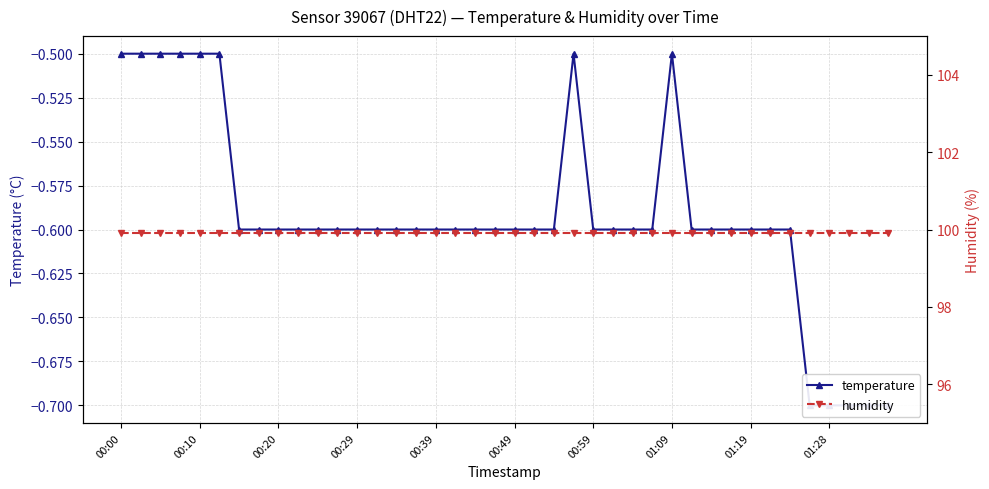

Which series has the widest spread of values?

temperature